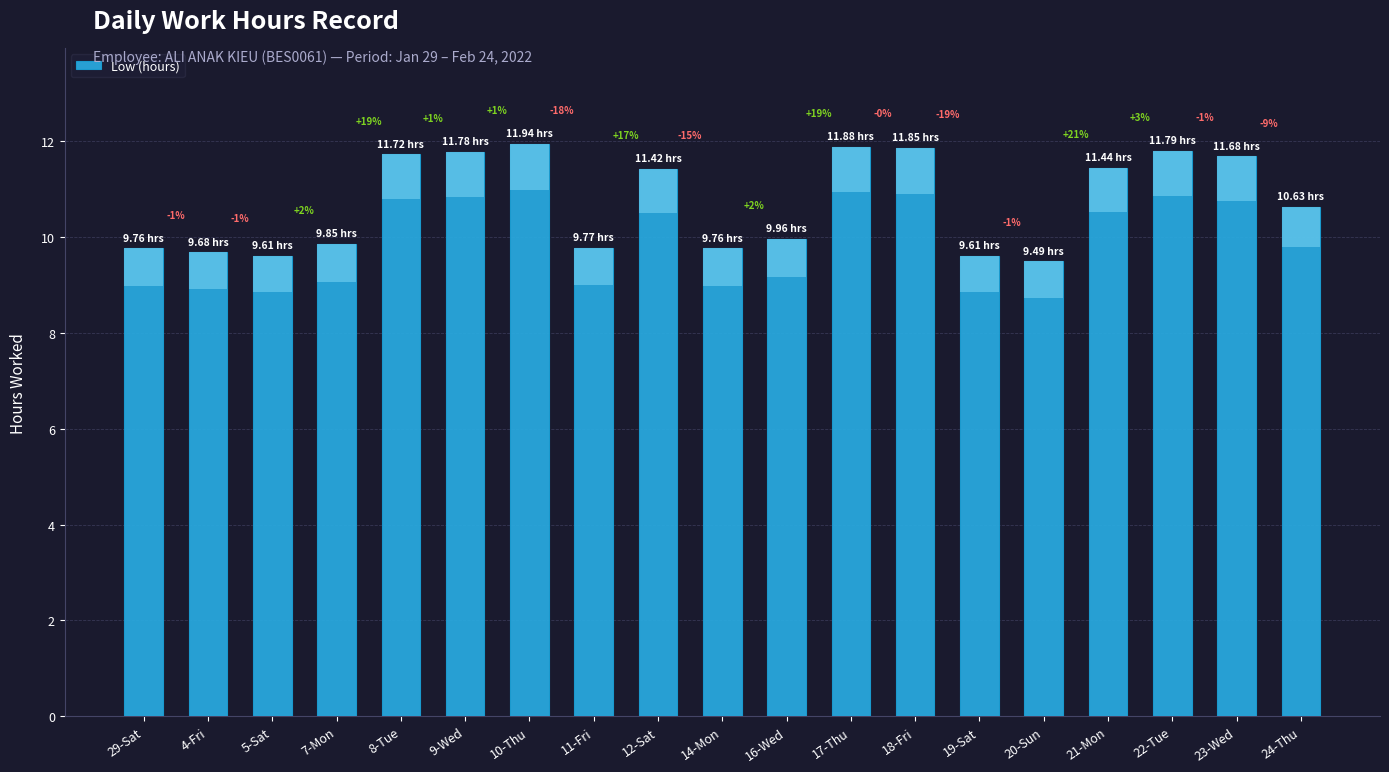

Reading left to right, list all the values displayed in this chart.

9.8	9.7	9.6	9.8	11.7	11.8	11.9	9.8	11.4	9.8	10.0	11.9	11.8	9.6	9.5	11.4	11.8	11.7	10.6